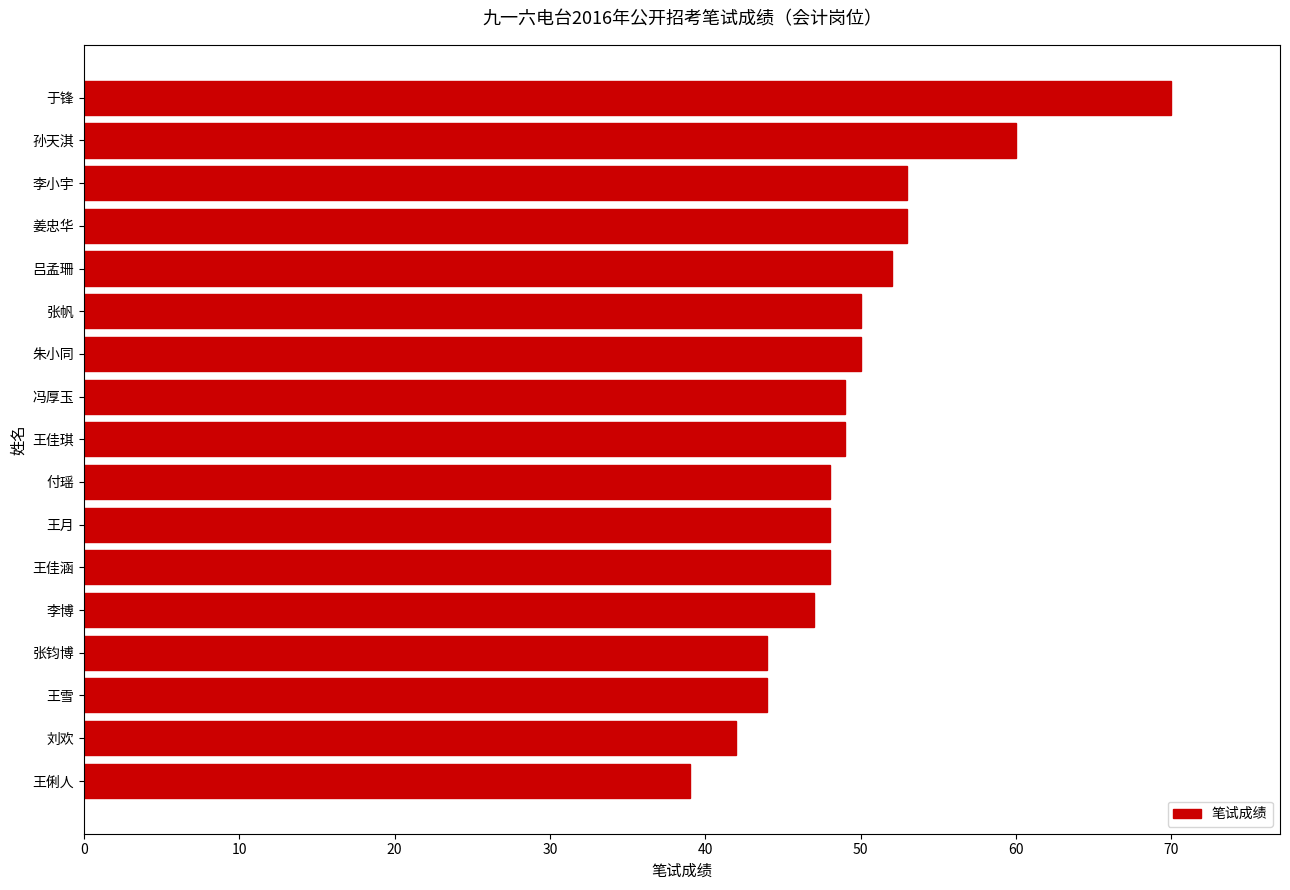

What is the average value?

50